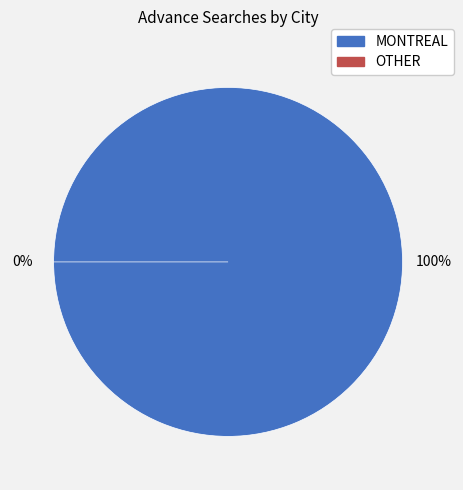

How many slices are in this pie chart?

2